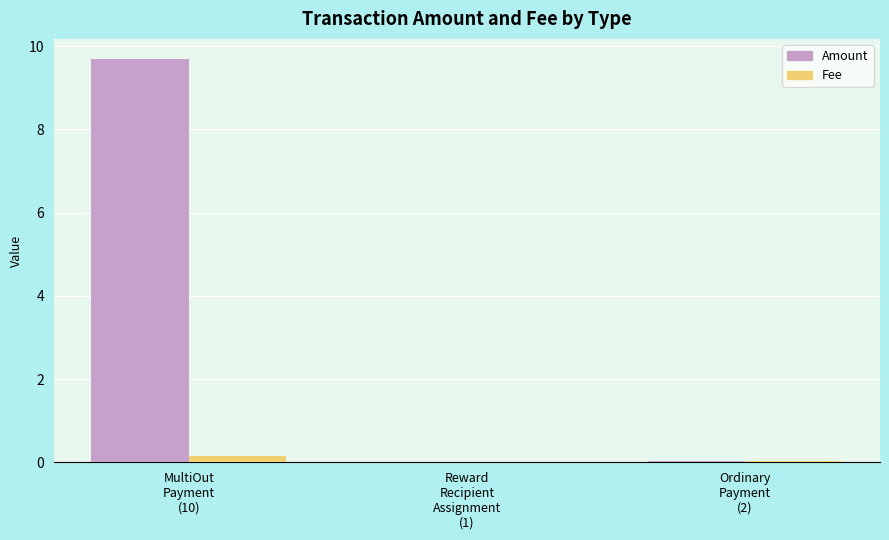

What value does the Amount series have at MultiOut
Payment
(10)?

9.7